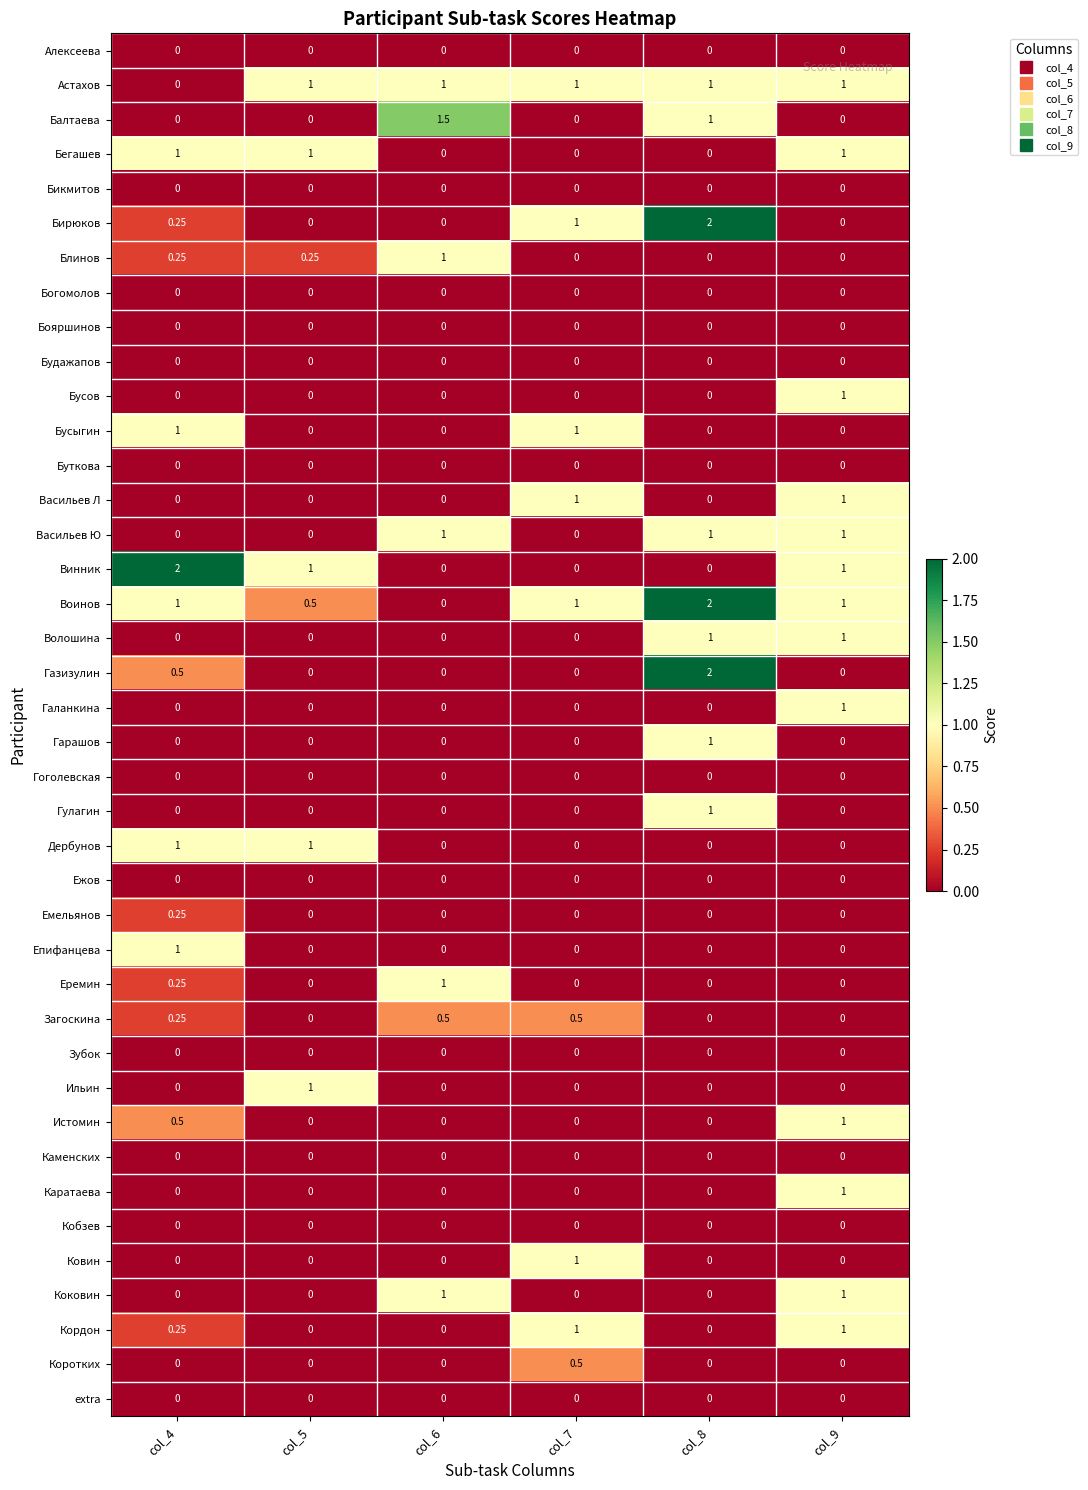

Which series has the largest total across all categories?

Воинов